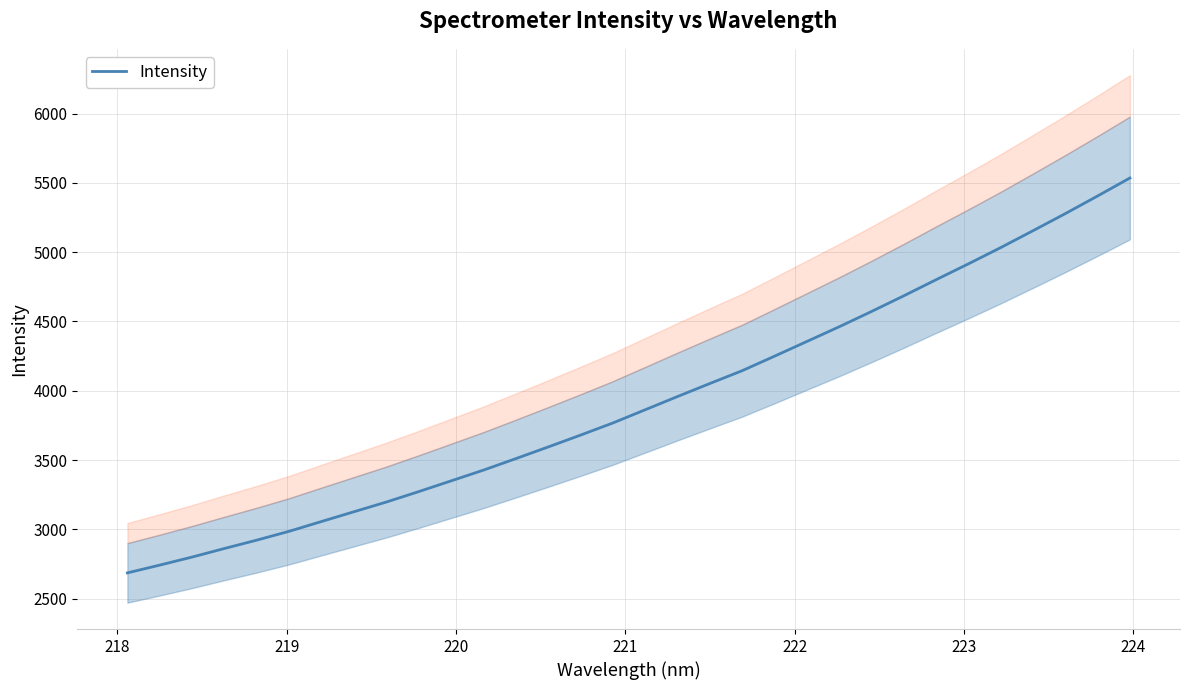

What is the lowest value of the Intensity series?

2685.7